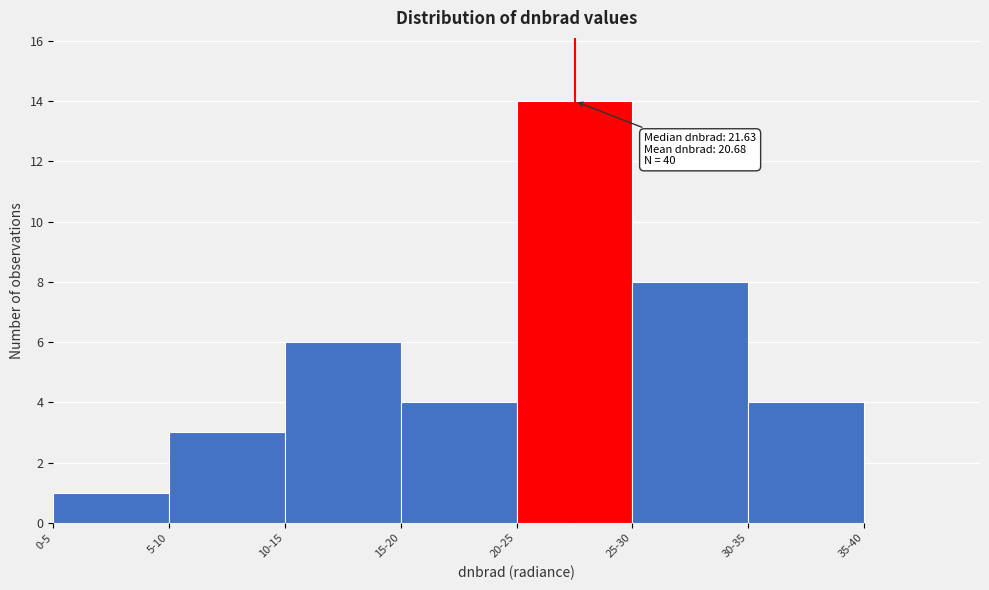

Reading left to right, list all the values displayed in this chart.

0-5=1	5-10=3	10-15=6	15-20=4	20-25=14	25-30=8	30-35=4	35-40=0